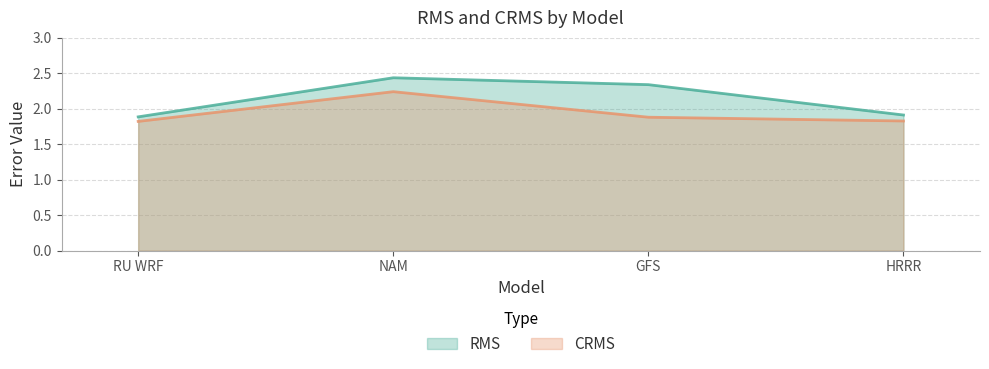

Reading right to left, list all the values displayed in this chart.

RMS: 1.9	2.3	2.4	1.9
CRMS: 1.8	1.9	2.2	1.8